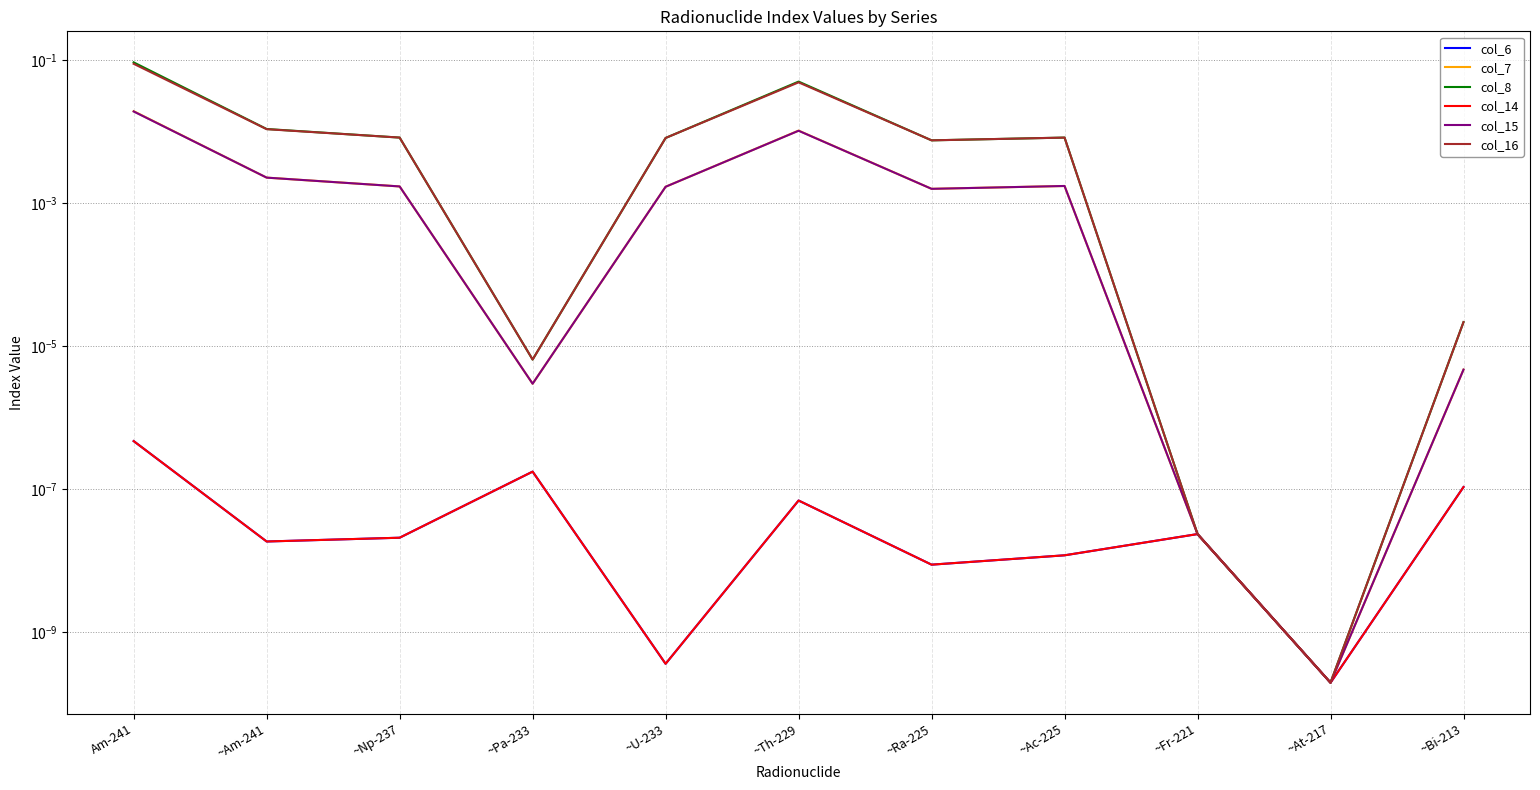

Reading left to right, list all the values displayed in this chart.

col_6: Am-241=0.0	~Am-241=0.0	~Np-237=0.0	~Pa-233=0.0	~U-233=0.0	~Th-229=0.0	~Ra-225=0.0	~Ac-225=0.0	~Fr-221=0.0	~At-217=0.0	~Bi-213=0.0
col_7: Am-241=0.0	~Am-241=0.0	~Np-237=0.0	~Pa-233=0.0	~U-233=0.0	~Th-229=0.0	~Ra-225=0.0	~Ac-225=0.0	~Fr-221=0.0	~At-217=0.0	~Bi-213=0.0
col_8: Am-241=0.1	~Am-241=0.0	~Np-237=0.0	~Pa-233=0.0	~U-233=0.0	~Th-229=0.1	~Ra-225=0.0	~Ac-225=0.0	~Fr-221=0.0	~At-217=0.0	~Bi-213=0.0
col_14: Am-241=0.0	~Am-241=0.0	~Np-237=0.0	~Pa-233=0.0	~U-233=0.0	~Th-229=0.0	~Ra-225=0.0	~Ac-225=0.0	~Fr-221=0.0	~At-217=0.0	~Bi-213=0.0
col_15: Am-241=0.0	~Am-241=0.0	~Np-237=0.0	~Pa-233=0.0	~U-233=0.0	~Th-229=0.0	~Ra-225=0.0	~Ac-225=0.0	~Fr-221=0.0	~At-217=0.0	~Bi-213=0.0
col_16: Am-241=0.1	~Am-241=0.0	~Np-237=0.0	~Pa-233=0.0	~U-233=0.0	~Th-229=0.0	~Ra-225=0.0	~Ac-225=0.0	~Fr-221=0.0	~At-217=0.0	~Bi-213=0.0